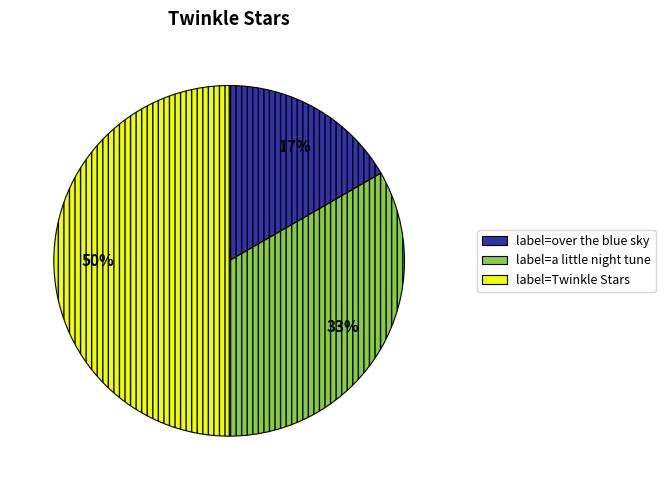

How many slices are in this pie chart?

3